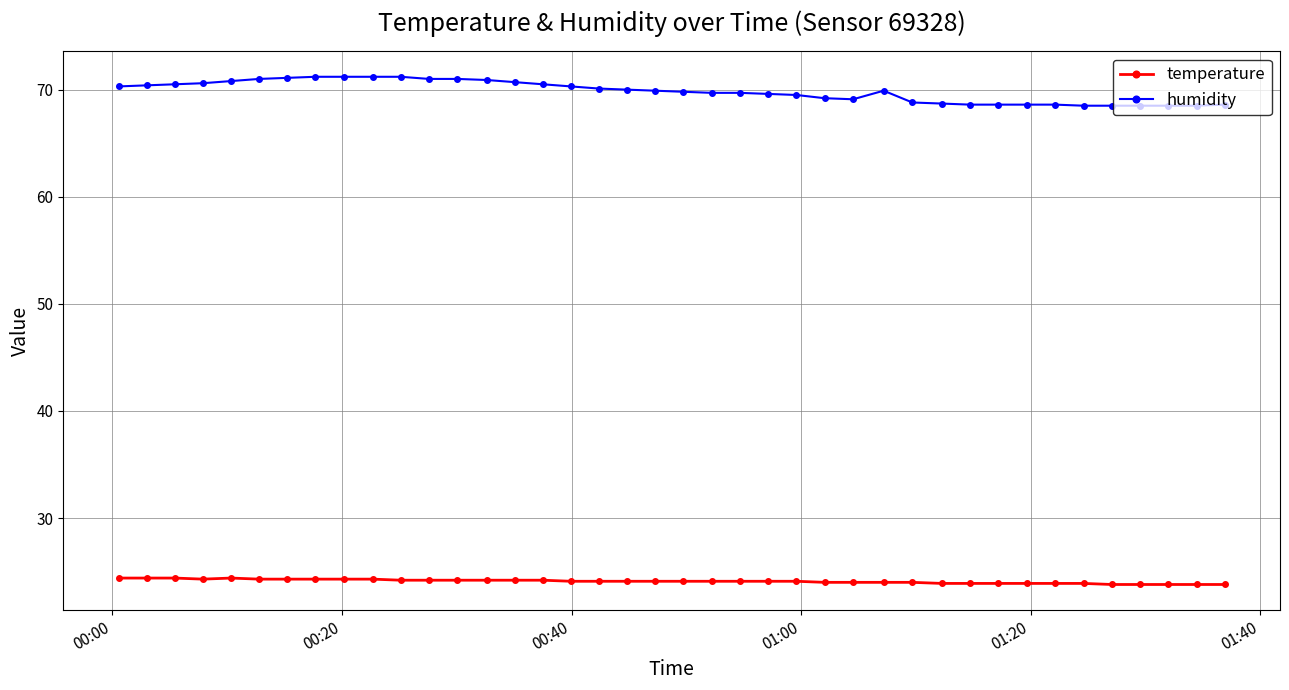

True or false: temperature and humidity intersect in this chart.

False